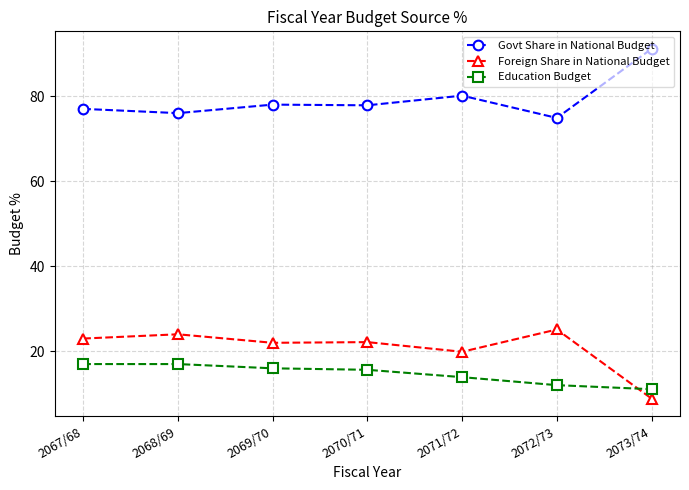

Rank the series by their maximum value, from highest to lowest.

Govt Share in National Budget, Foreign Share in National Budget, Education Budget